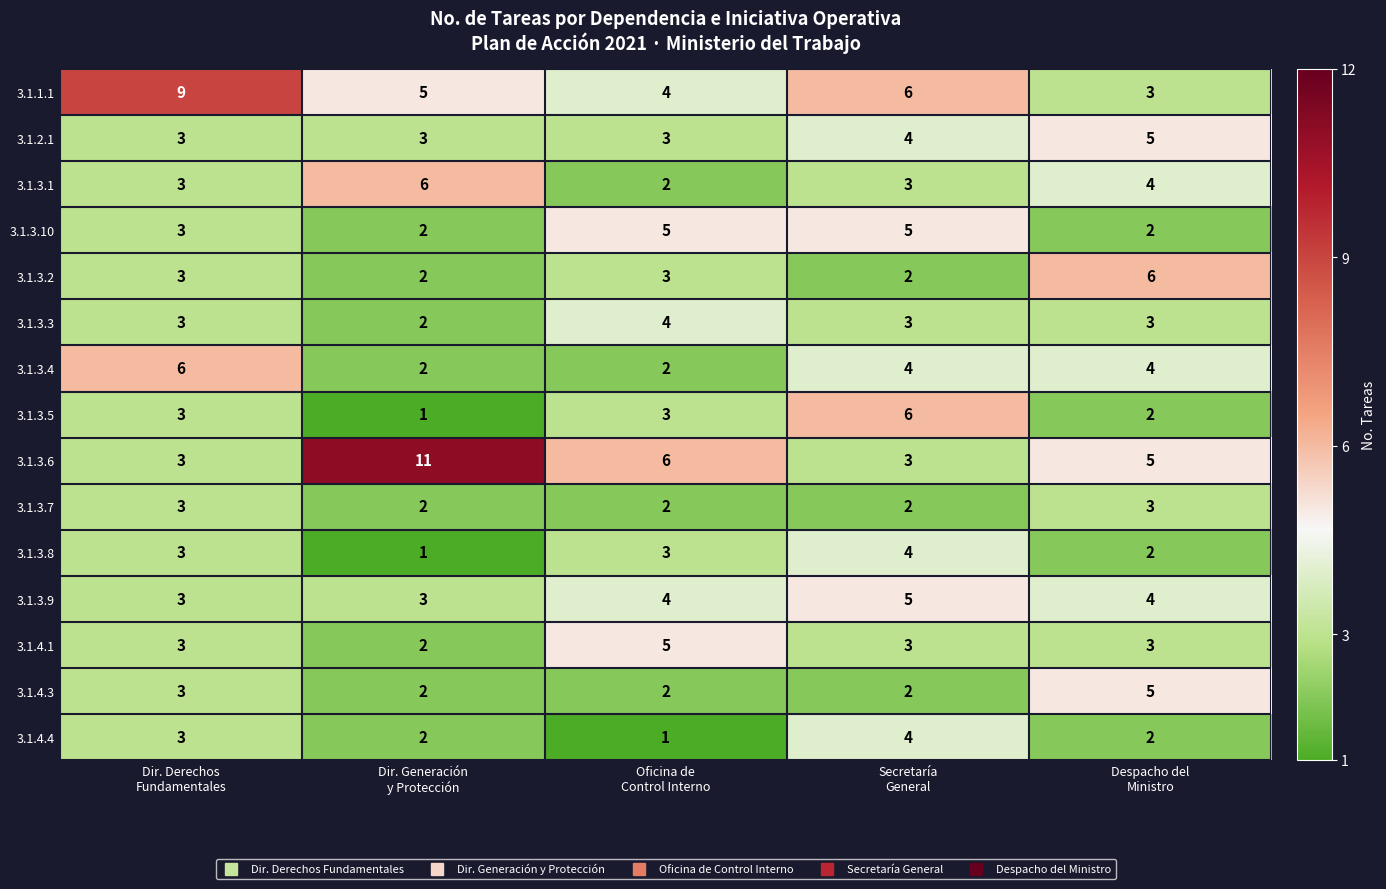

What is the maximum value for 3.1.3.7?

3